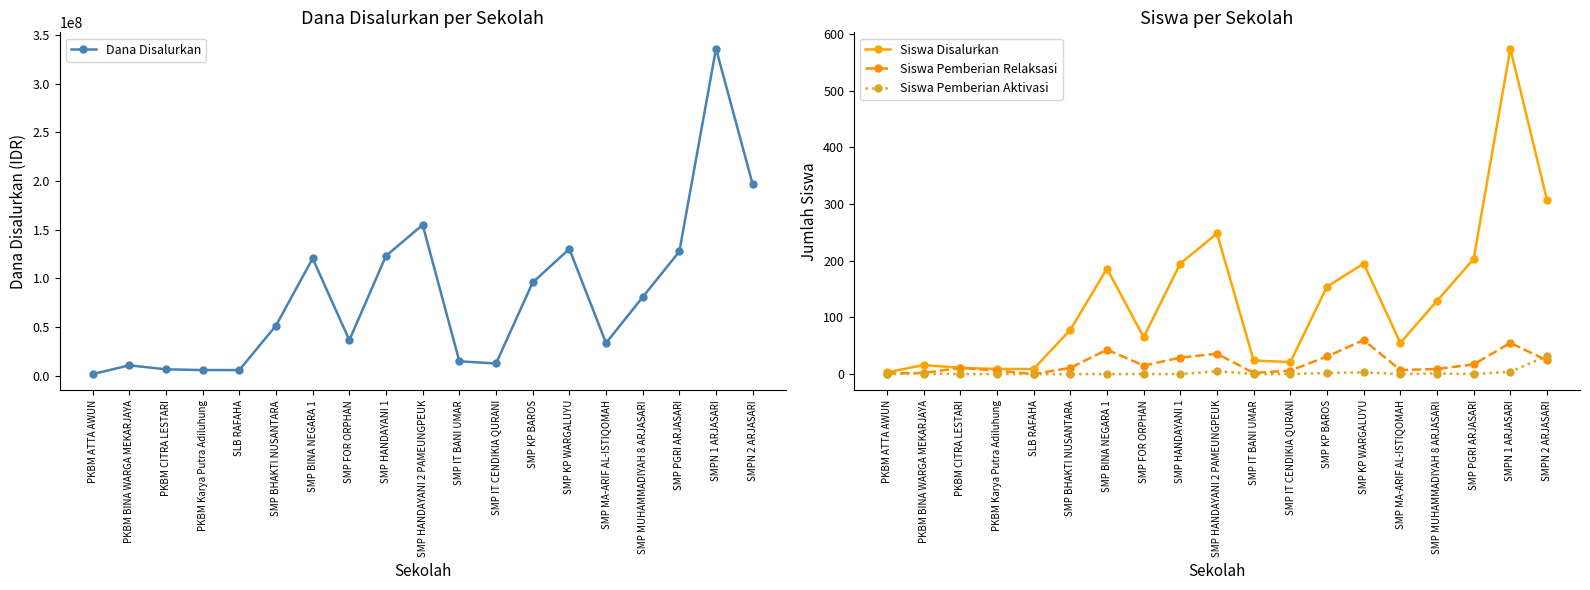

The Siswa Pemberian Relaksasi series shows 1 at SMP IT BANI UMAR. True or false?

False